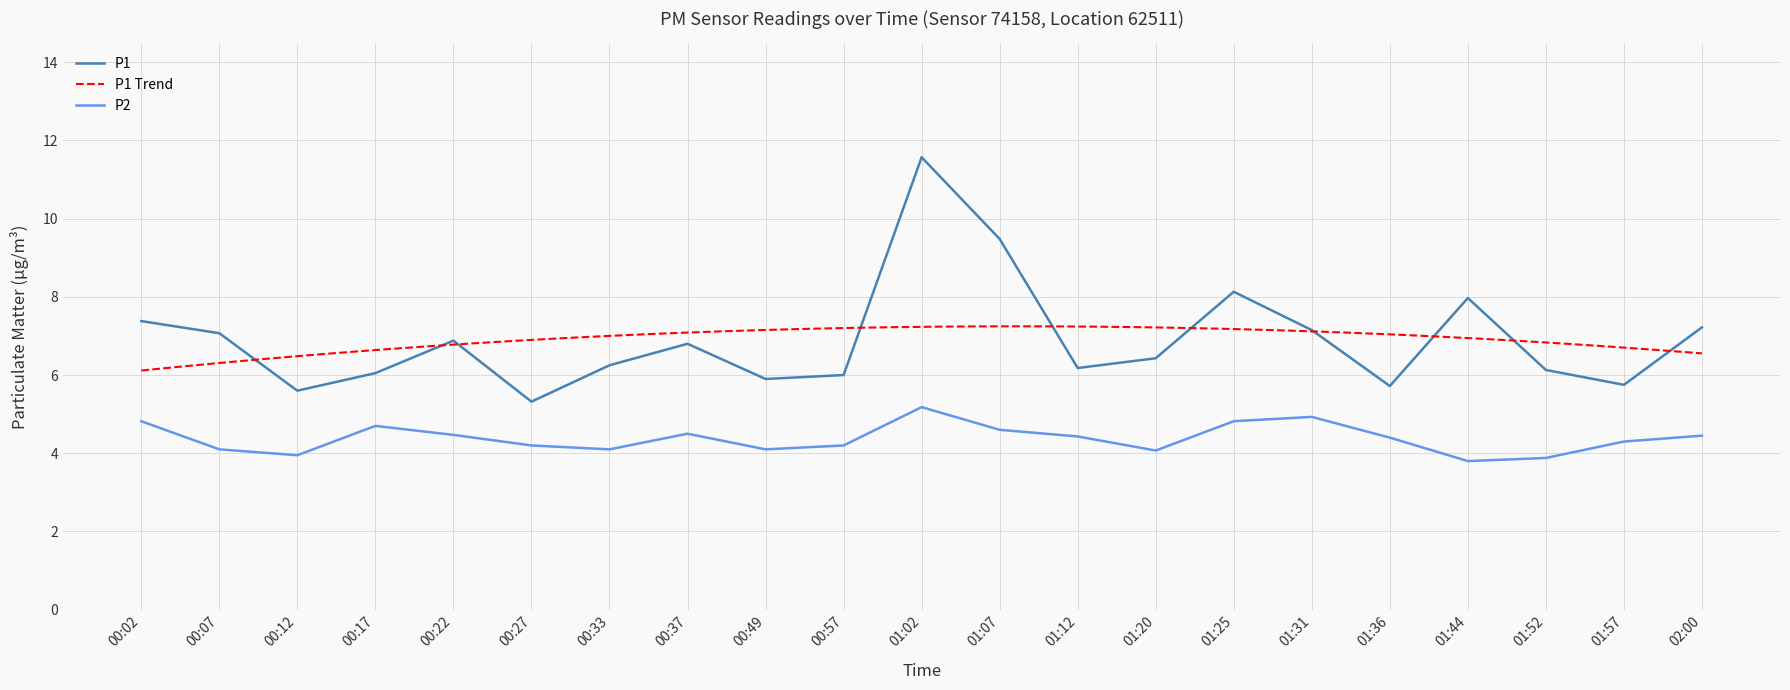

How many data points in P1 are above 6?

15